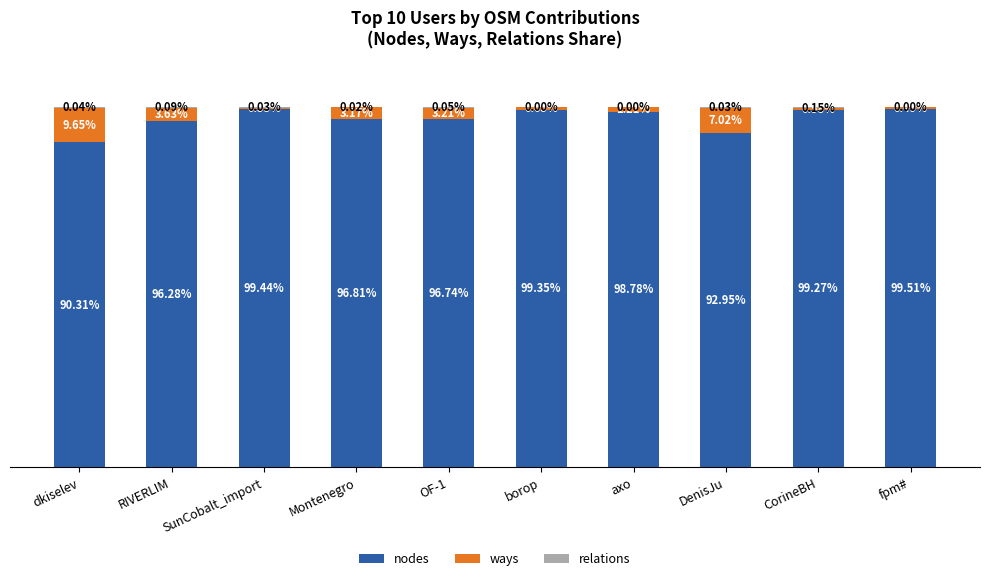

At which label is nodes closest to 94?

DenisJu